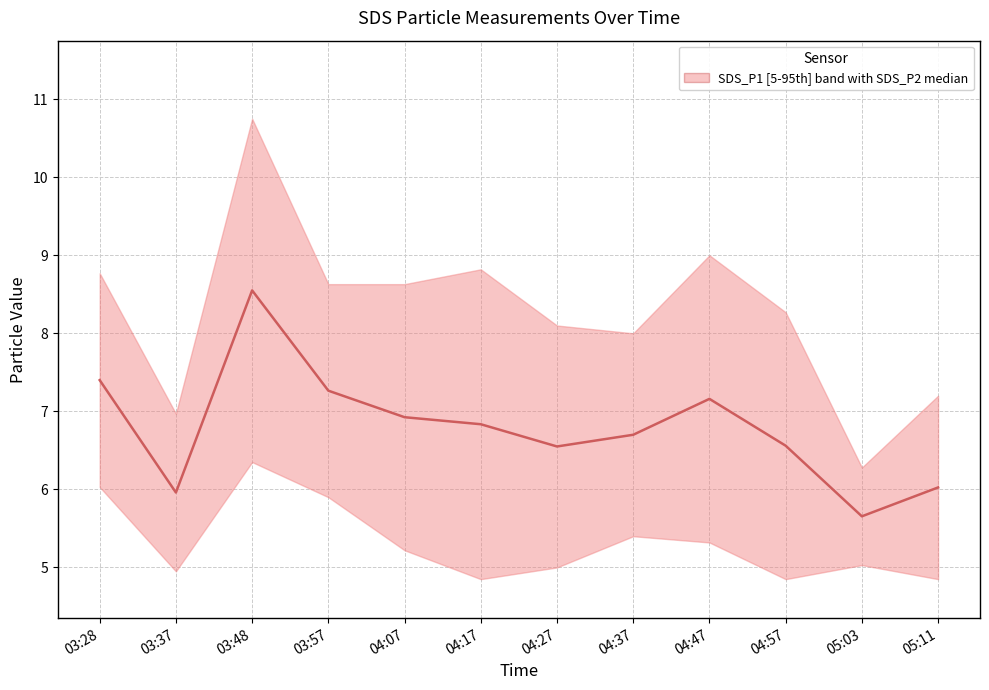

Reading left to right, extract all data points from this chart.

03:28=7.4	03:37=6.0	03:48=8.6	03:57=7.3	04:07=6.9	04:17=6.8	04:27=6.5	04:37=6.7	04:47=7.2	04:57=6.6	05:03=5.7	05:11=6.0